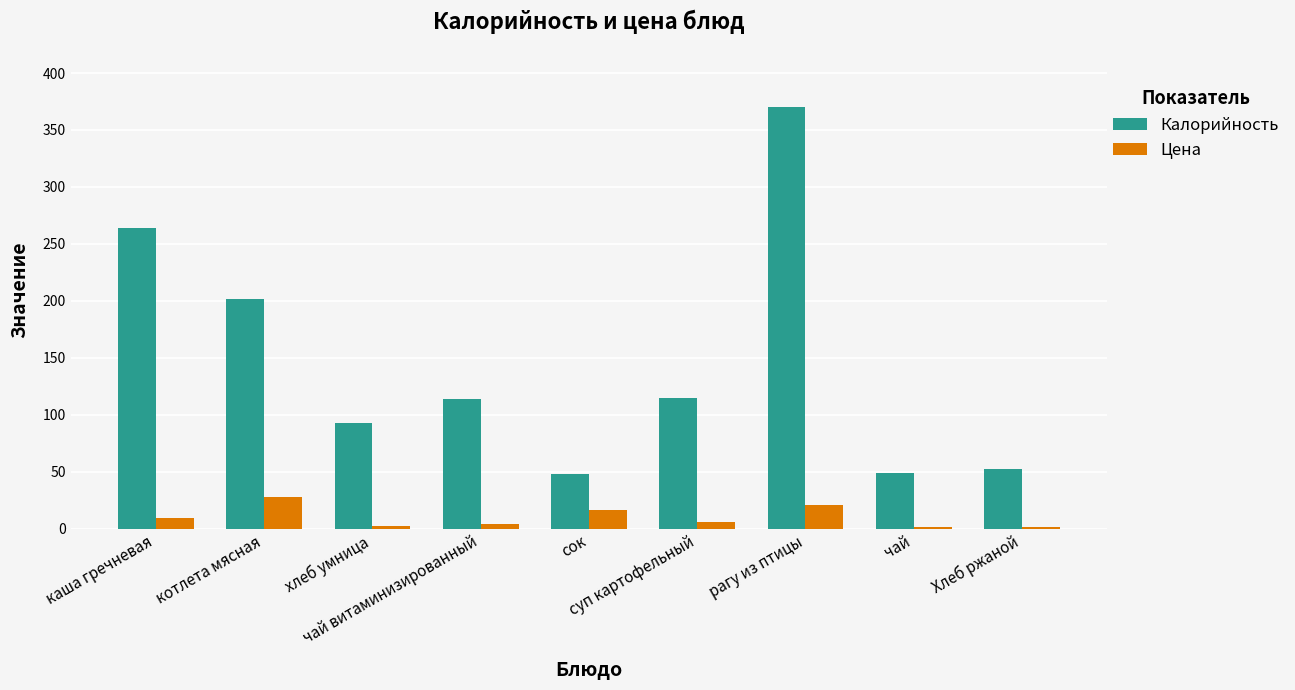

Is it true that Цена equals 1 at Хлеб ржаной?

True